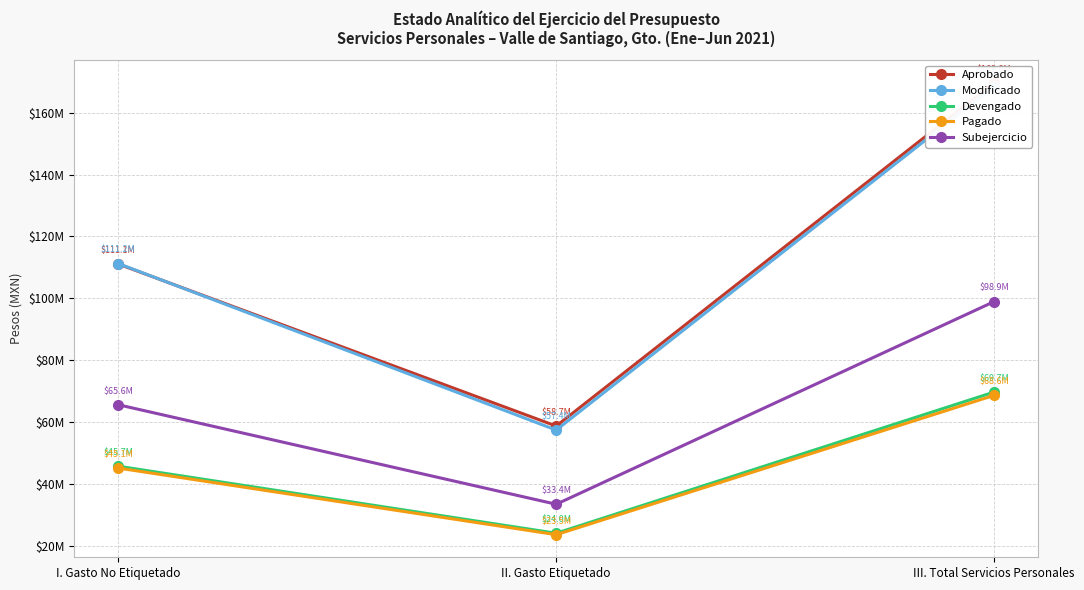

The Devengado series shows 60969584.0 at I. Gasto No Etiquetado. True or false?

False